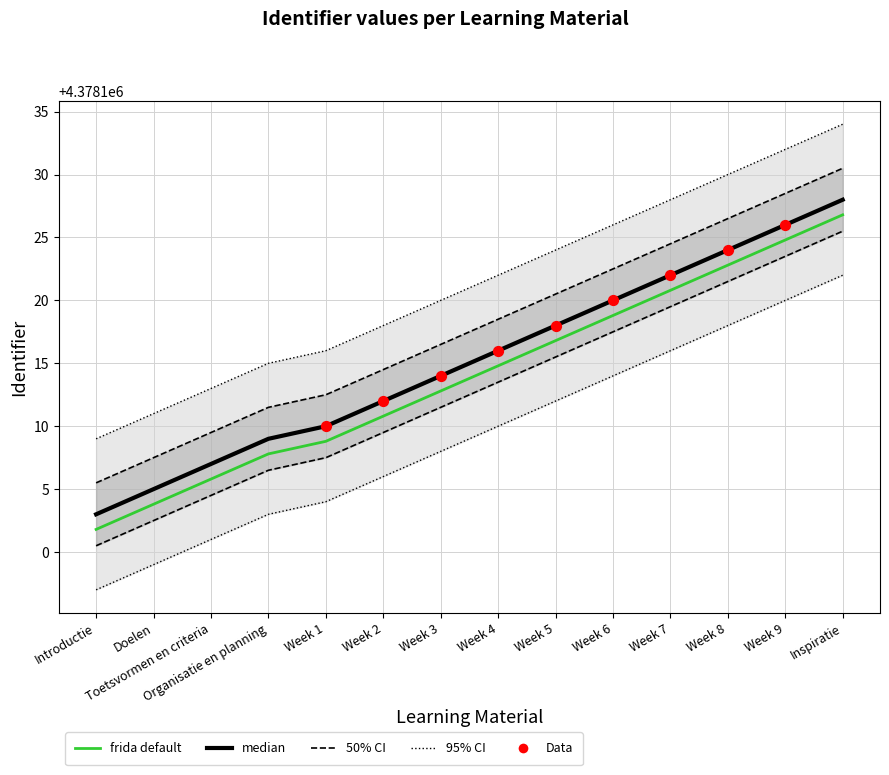

Which has a higher value, Week 1 or Week 5?

Week 5